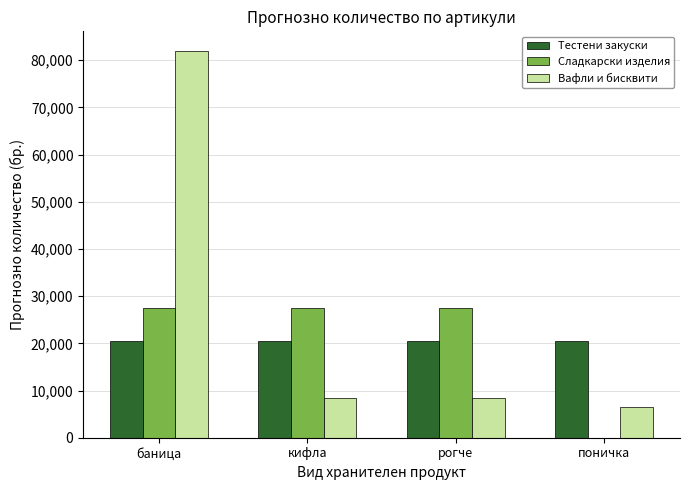

What is the total value across all series at поничка?

27000